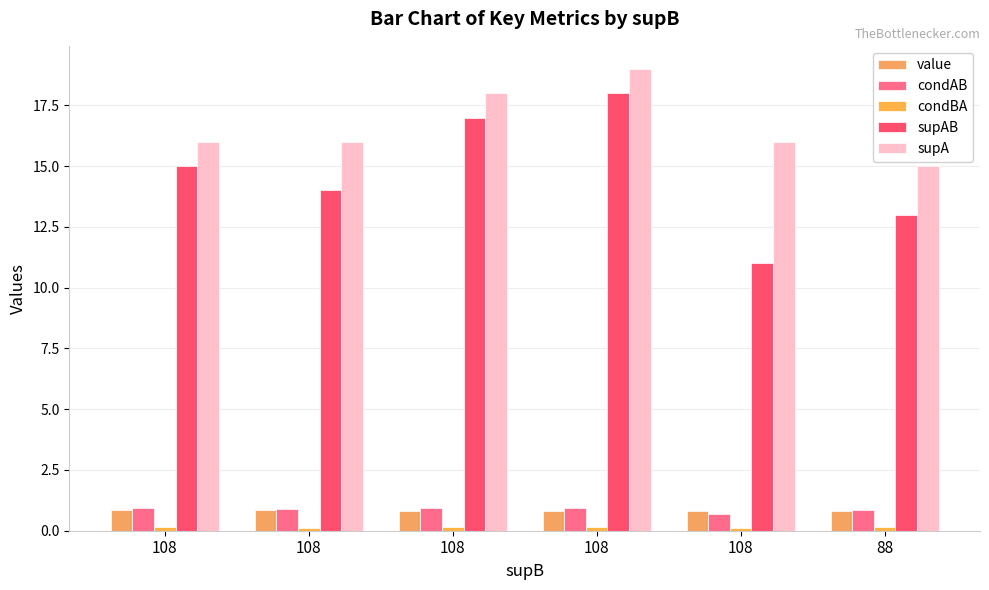

How many bars are there in total?

30